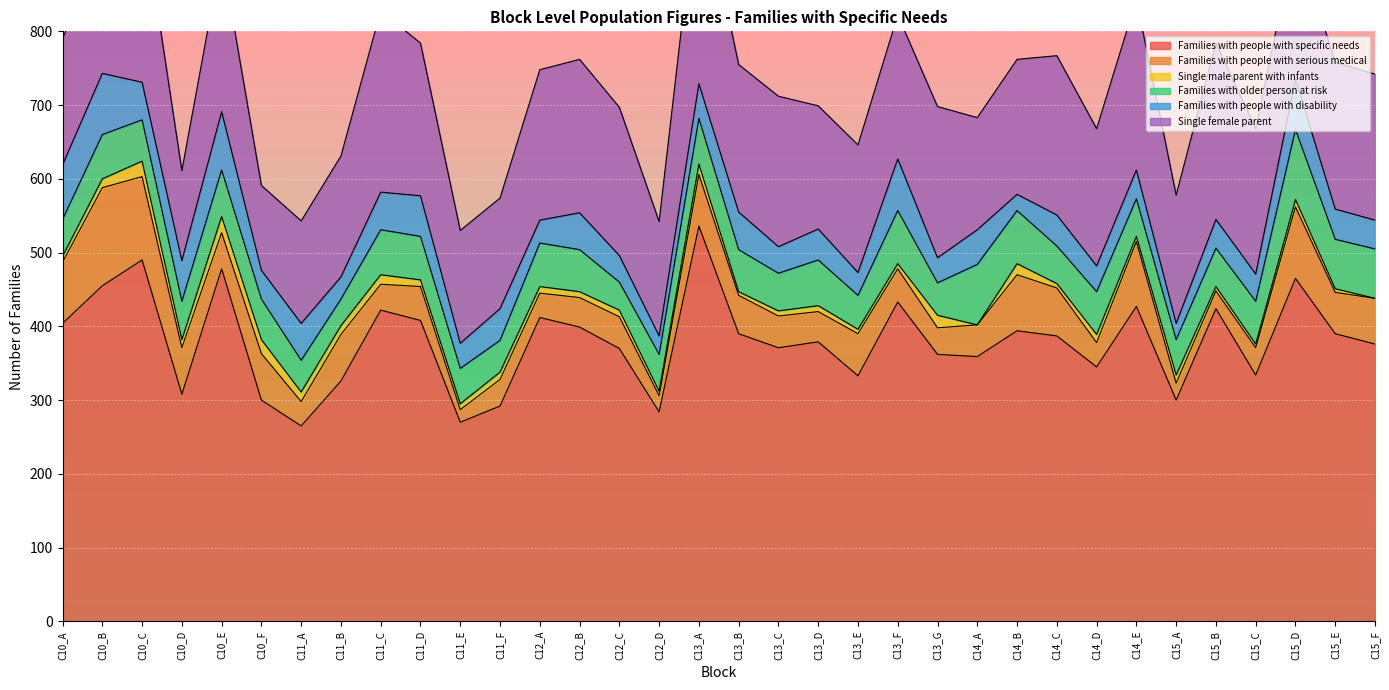

The value of Families with people with disability at C14_B is 22. True or false?

True